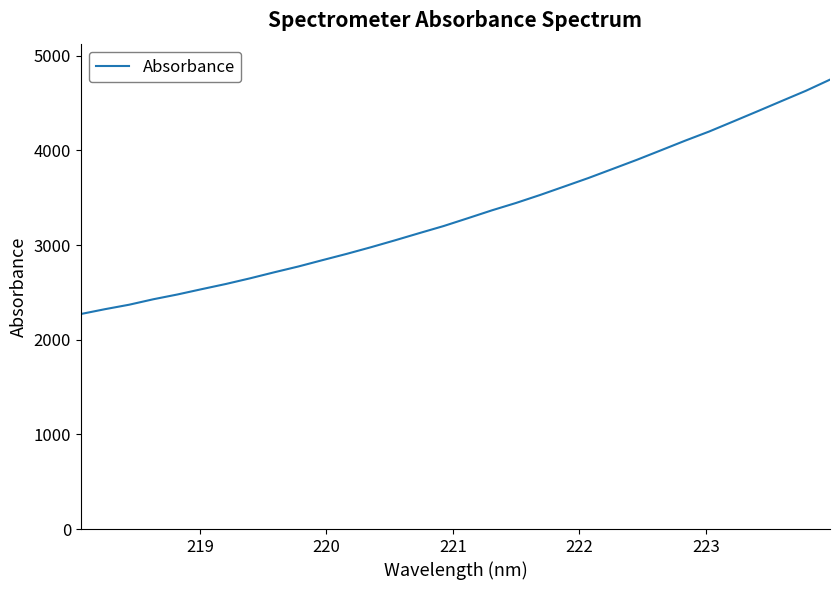

What is the greatest value displayed?

4748.5